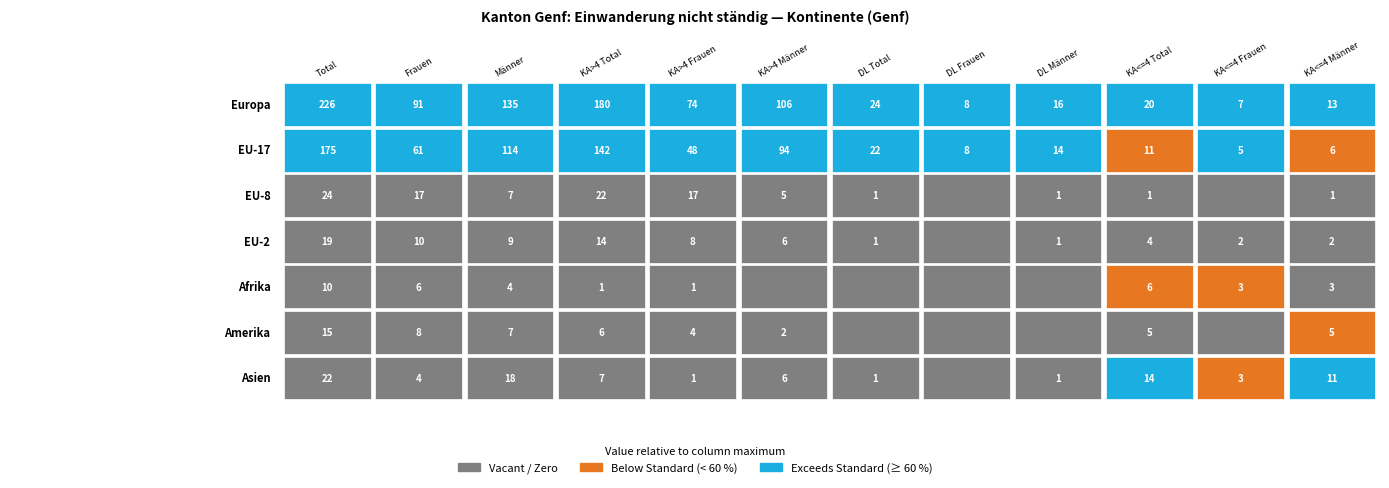

What is the sum of the Afrika values at 4 and 7?

1